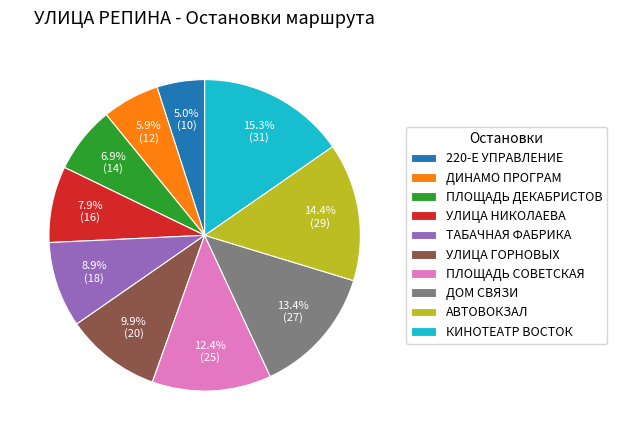

Rank the categories by value from highest to lowest.

КИНОТЕАТР ВОСТОК, АВТОВОКЗАЛ, ДОМ СВЯЗИ, ПЛОЩАДЬ СОВЕТСКАЯ, УЛИЦА ГОРНОВЫХ, ТАБАЧНАЯ ФАБРИКА, УЛИЦА НИКОЛАЕВА, ПЛОЩАДЬ ДЕКАБРИСТОВ, ДИНАМО ПРОГРАМ, 220-Е УПРАВЛЕНИЕ